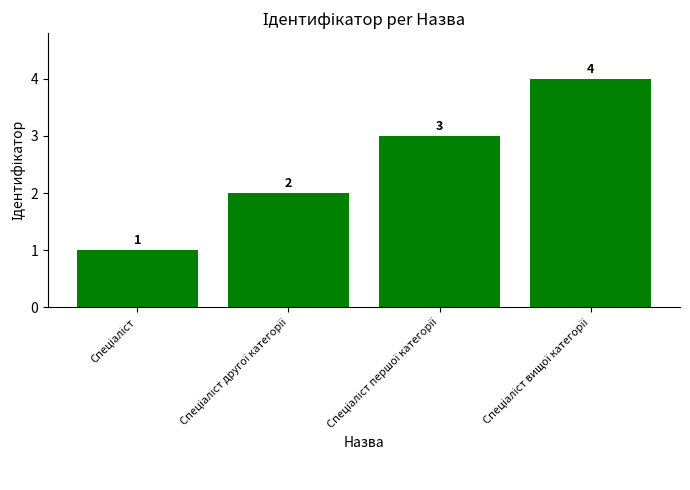

Does the chart contain stacked bars?

No